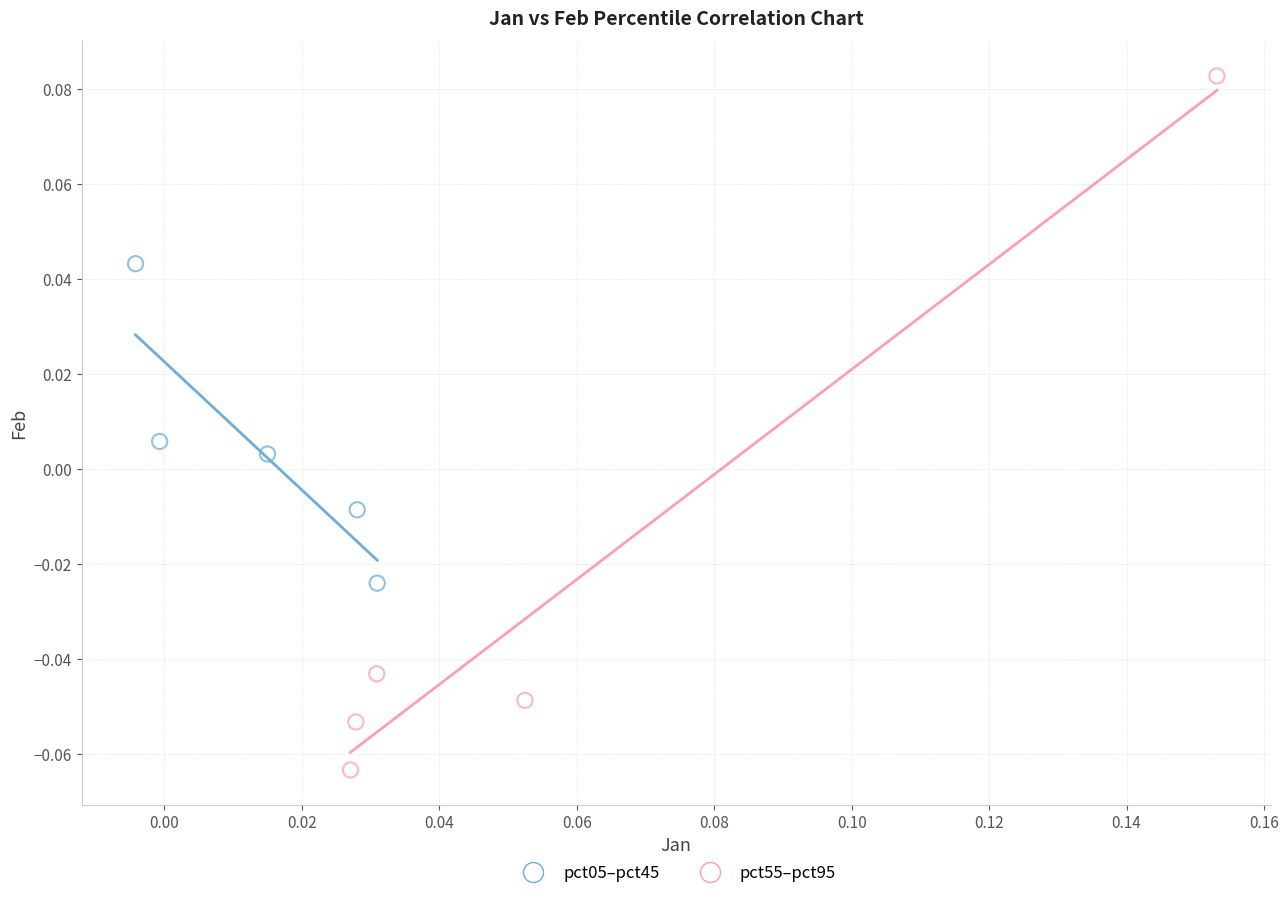

Which series has the widest spread of Y values?

pct55–pct95